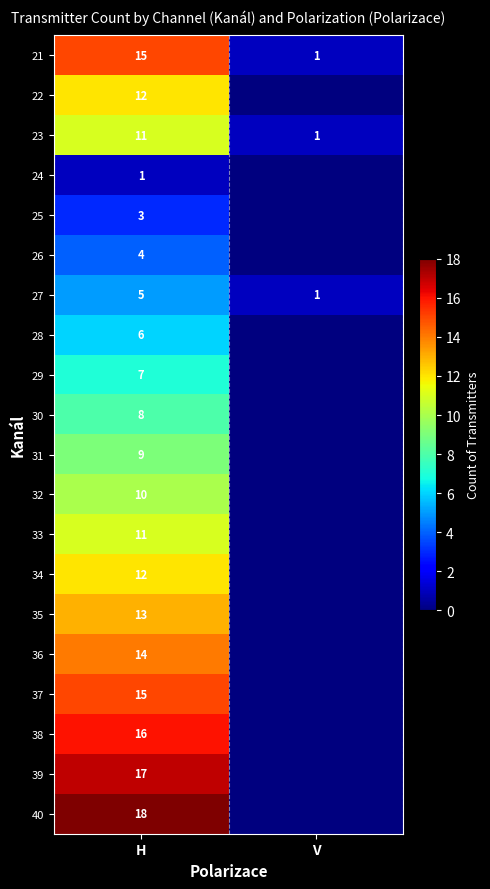

Which category has the highest value in the 27 series?

H